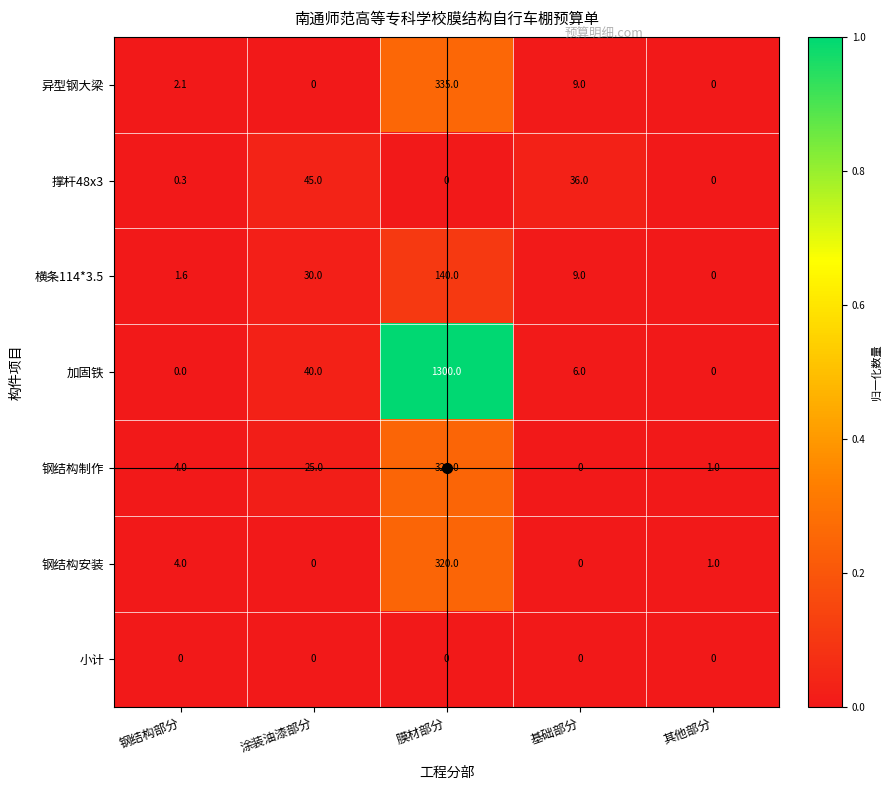

At which label does 异型钢大梁 first exceed 2?

钢结构部分